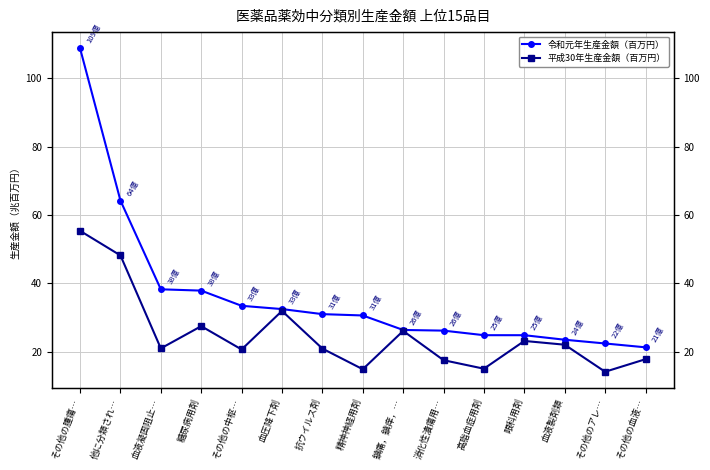

What is the sum of the 令和元年生産金額（百万円） values at 抗ウイルス剤 and 高脂血症用剤?

559401